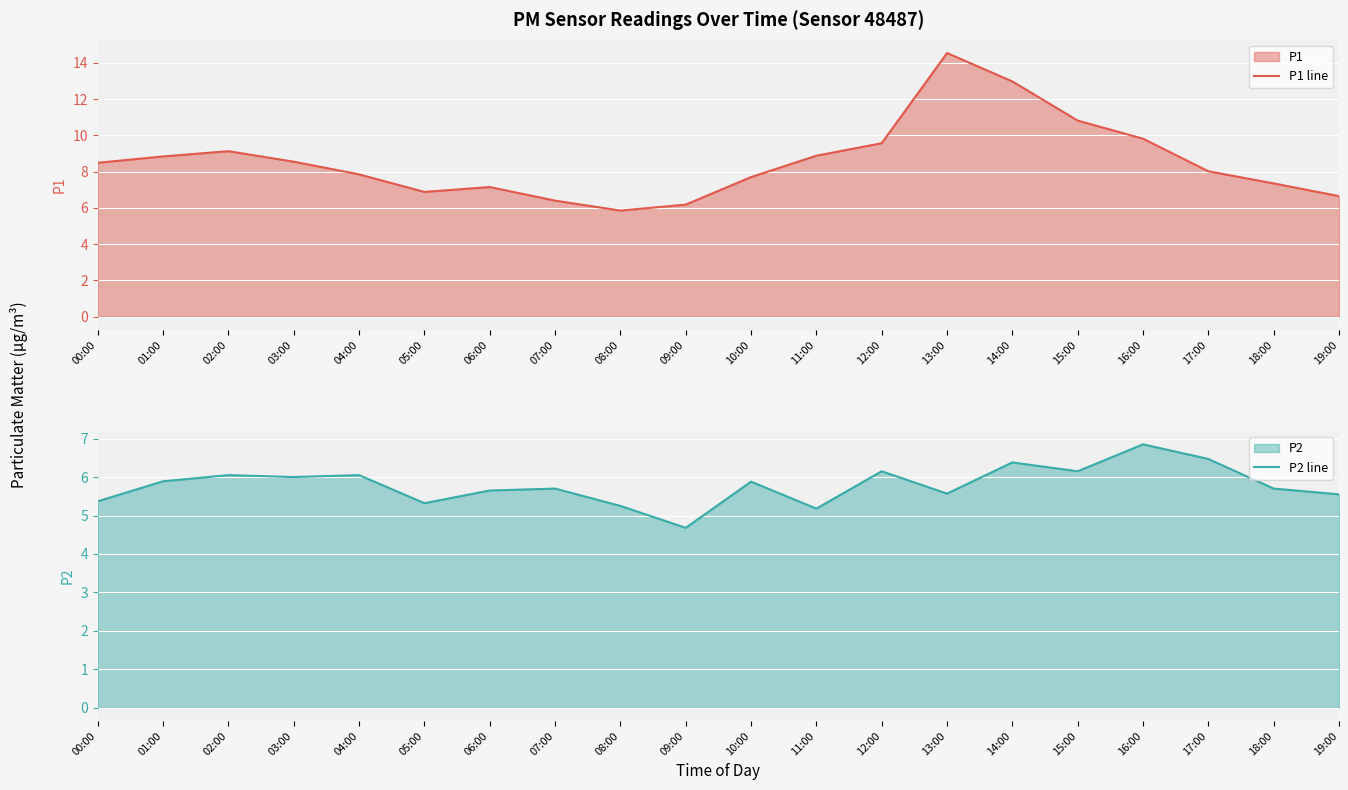

How many lines are shown in the chart?

2